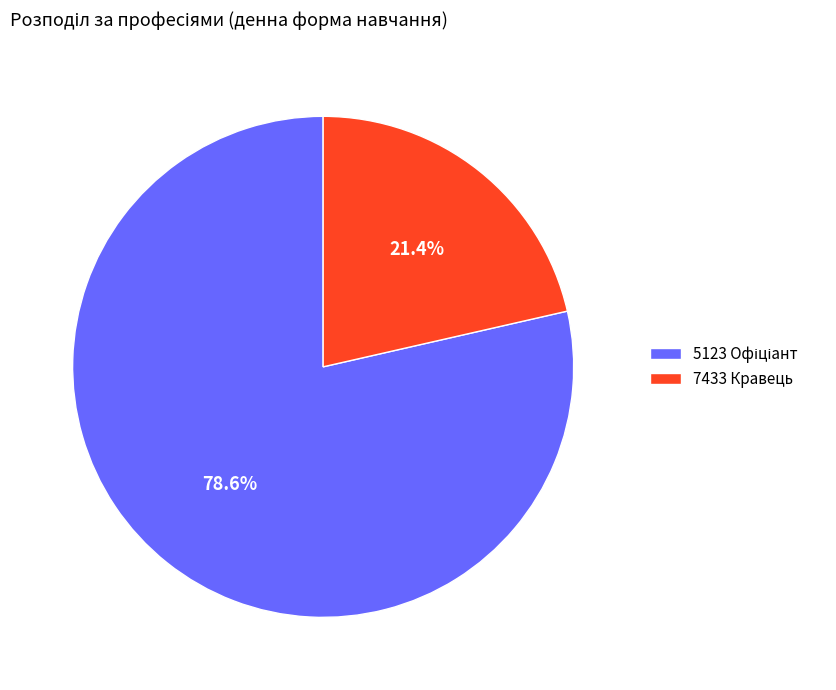

Which slice is the smallest?

7433 Кравець